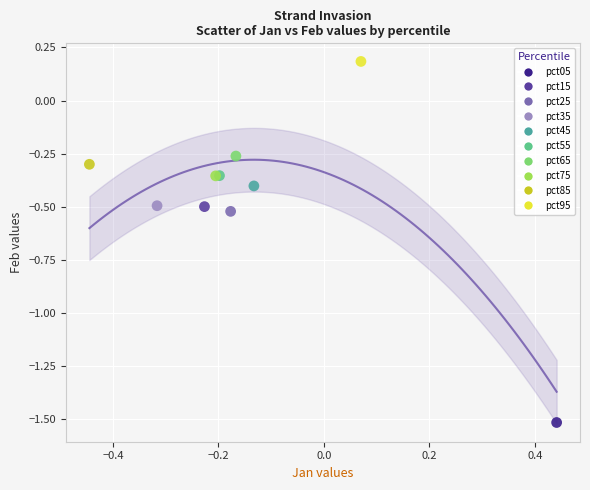

Which series reaches the maximum Y coordinate?

pct95